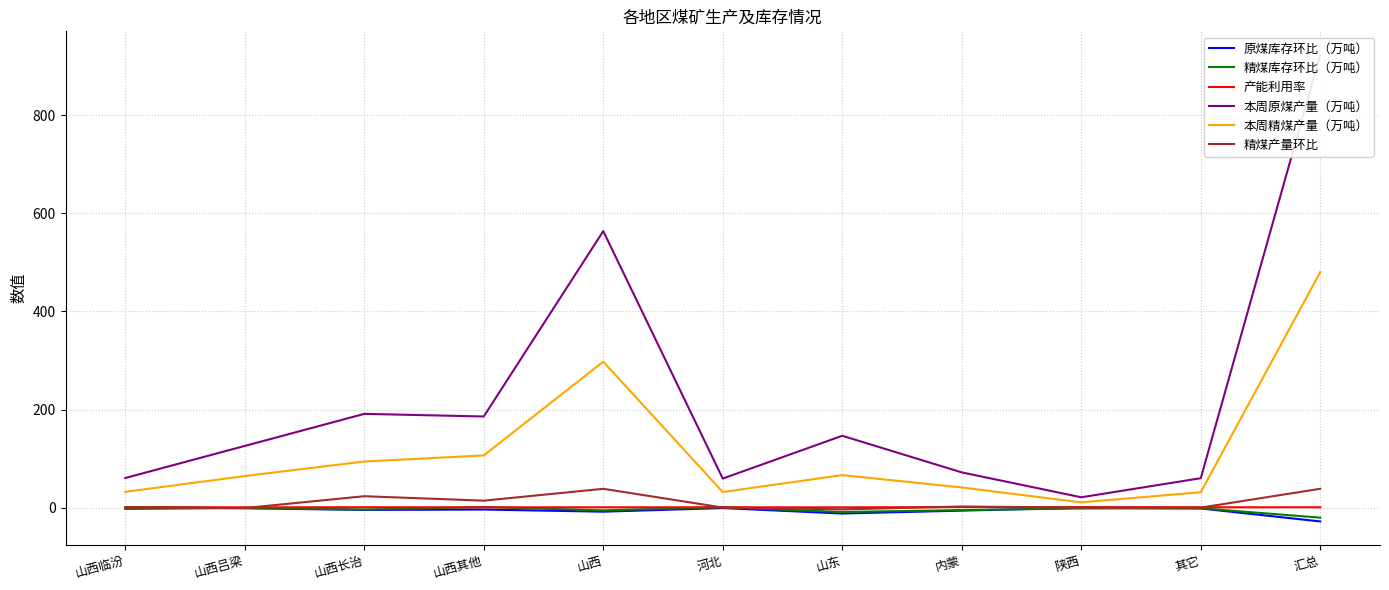

What is the minimum value for 原煤库存环比（万吨）?

-27.9